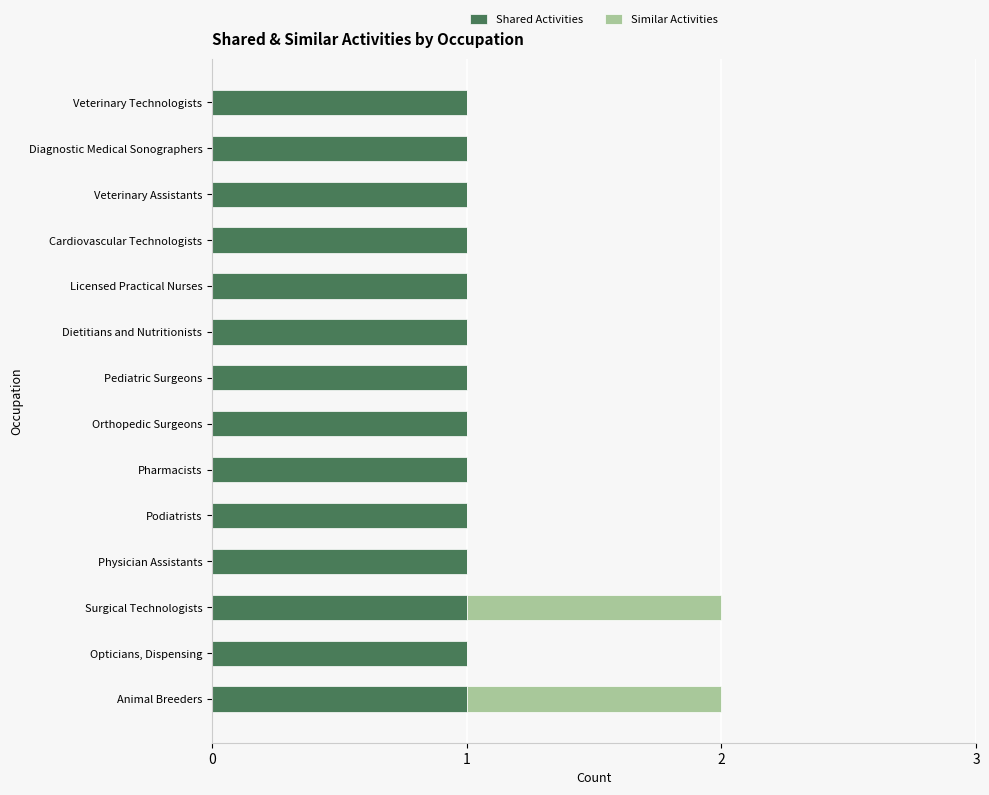

The value of Shared Activities at Animal Breeders is 1. True or false?

True